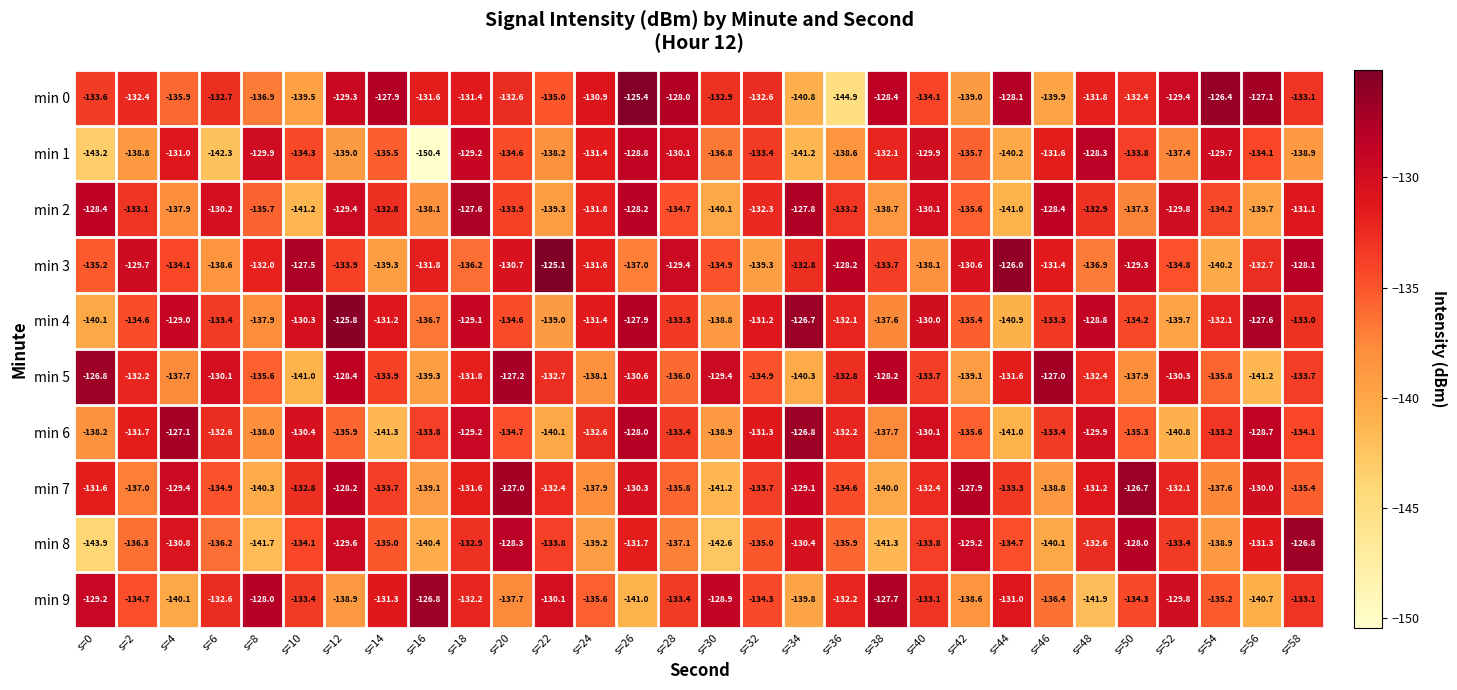

Rank the series at s=48 from lowest to highest value.

min 9, min 3, min 2, min 8, min 5, min 0, min 7, min 6, min 4, min 1